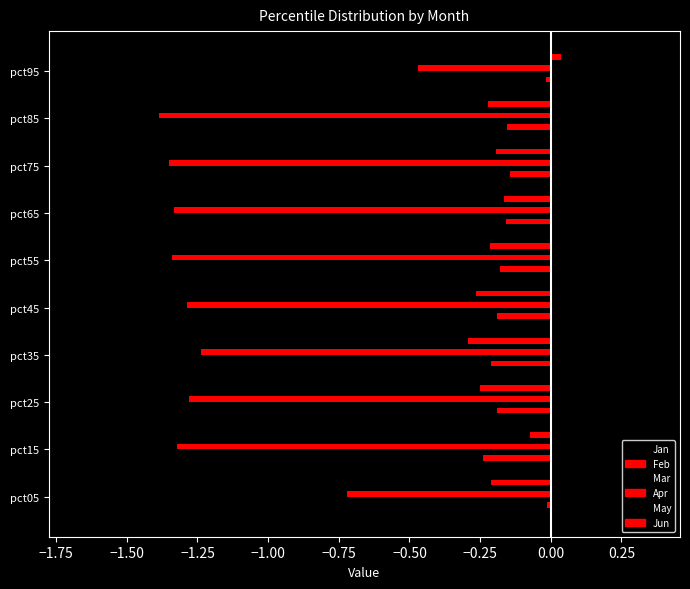

List the series in order of their peak value, lowest first.

Apr, May, Feb, Jan, Mar, Jun